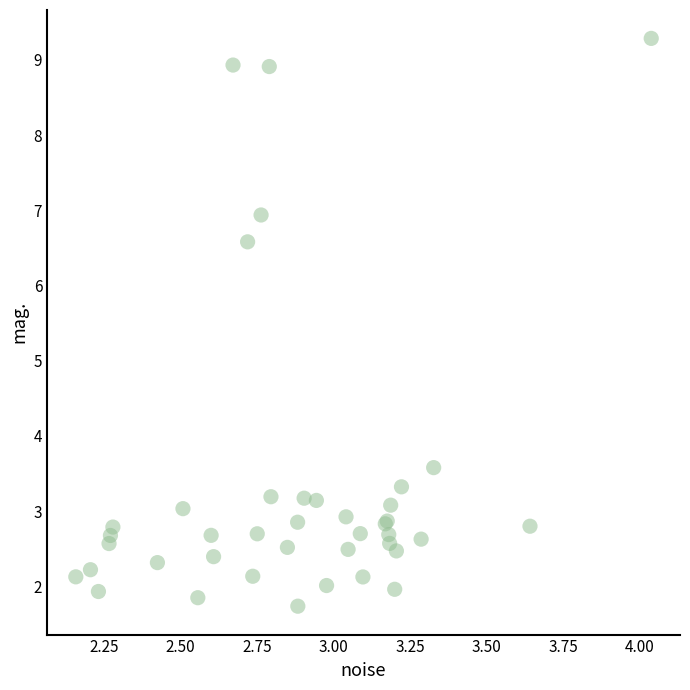

What Y value in the scatter plot is closest to 5?

3.6